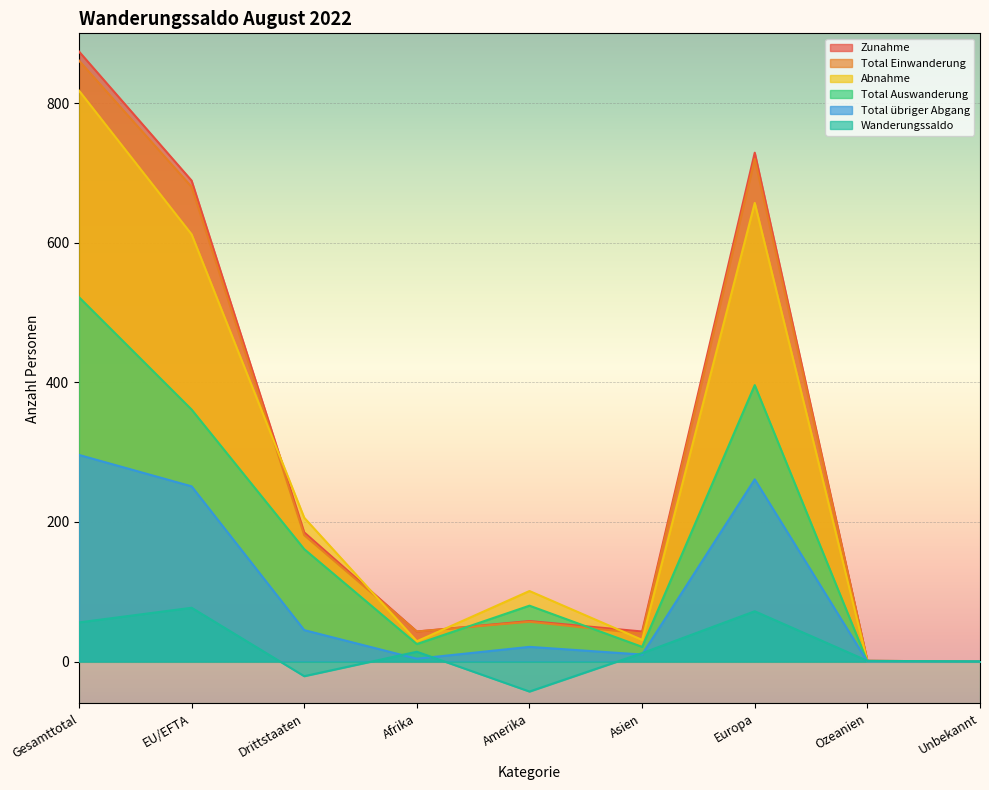

Between which two adjacent categories do Total Einwanderung and Abnahme first intersect?

EU/EFTA and Drittstaaten